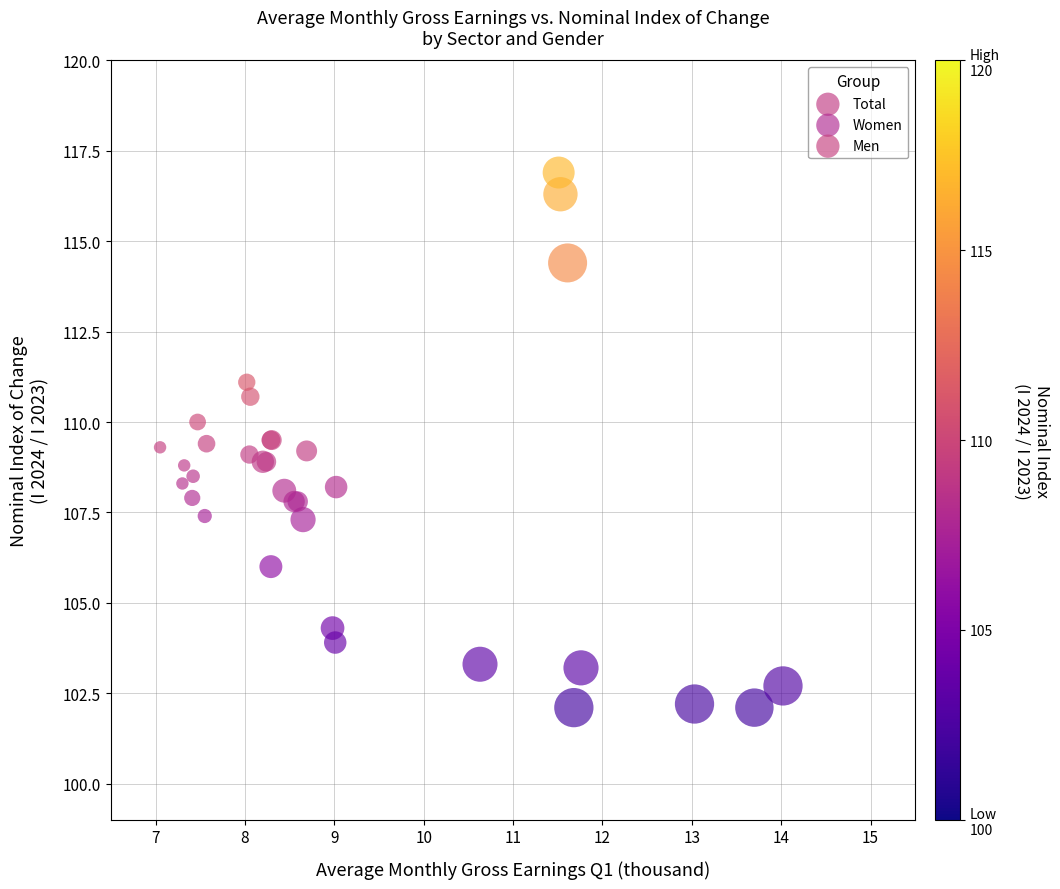

Which series has the widest spread of Y values?

Men